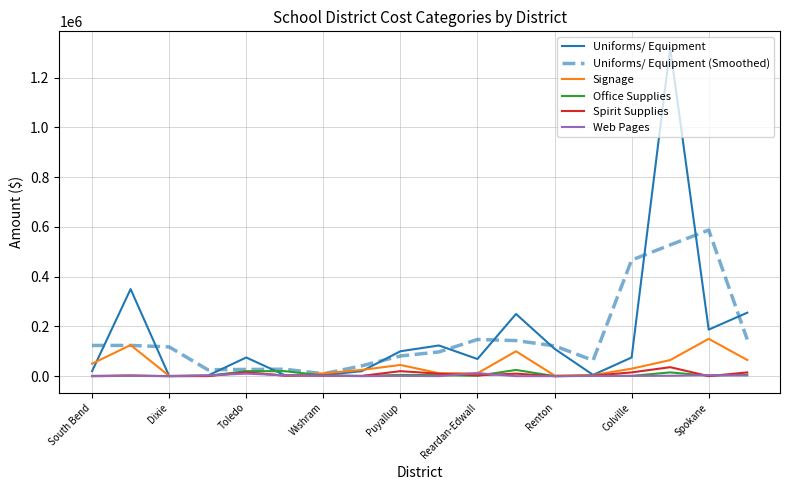

Does the chart display data point markers on the line(s)?

No